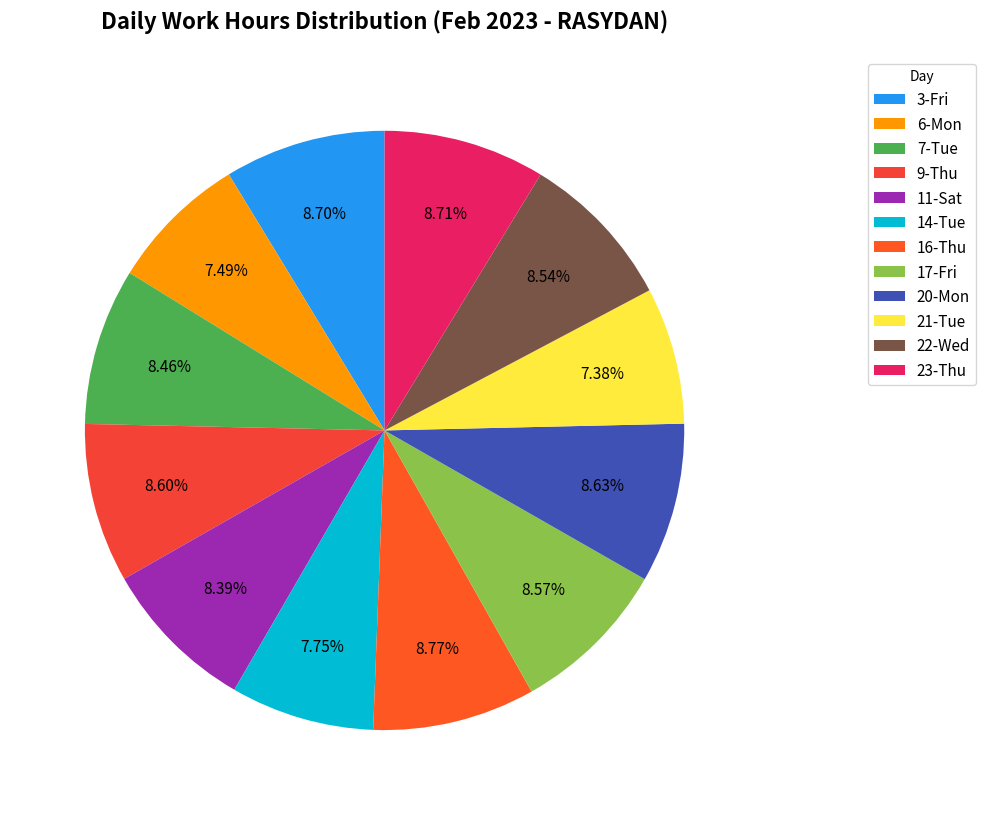

Which category has the biggest portion of the pie?

16-Thu